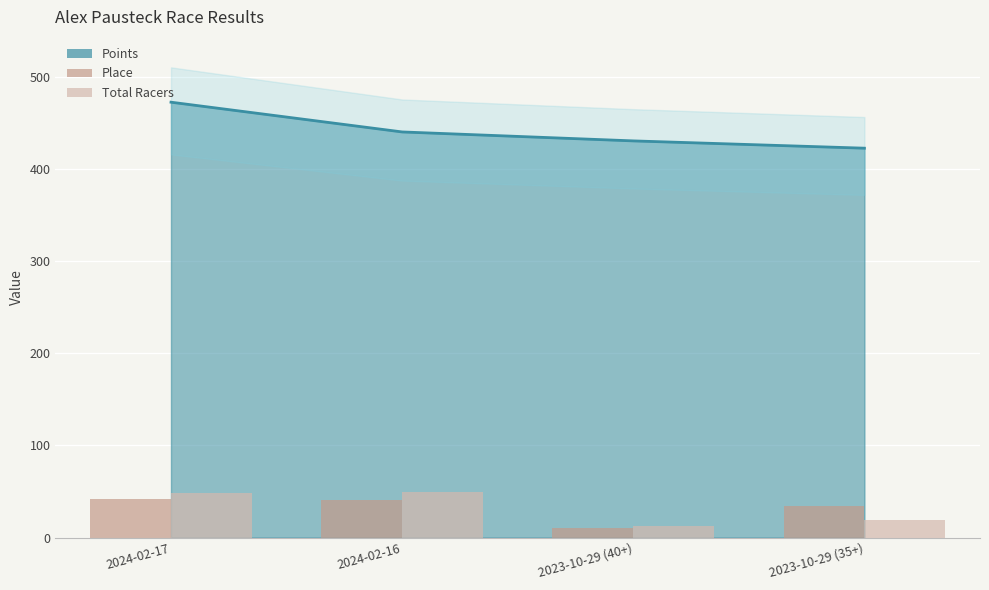

What position from the right is 2024-02-17?

4